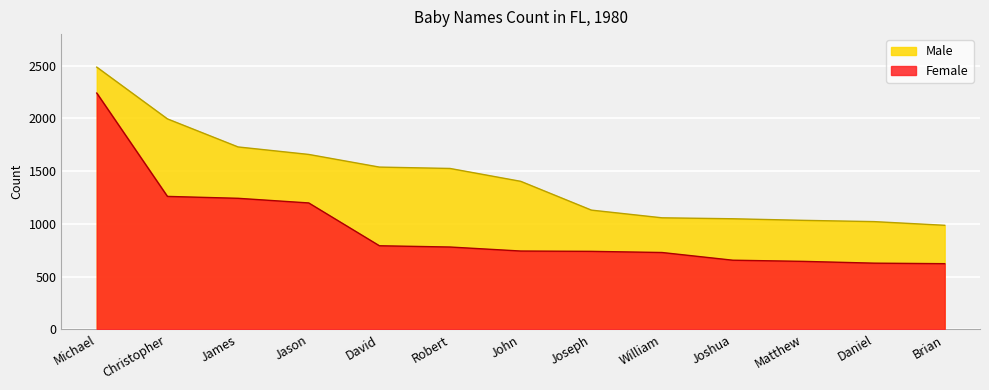

At which category is the sum across all series the highest?

Michael